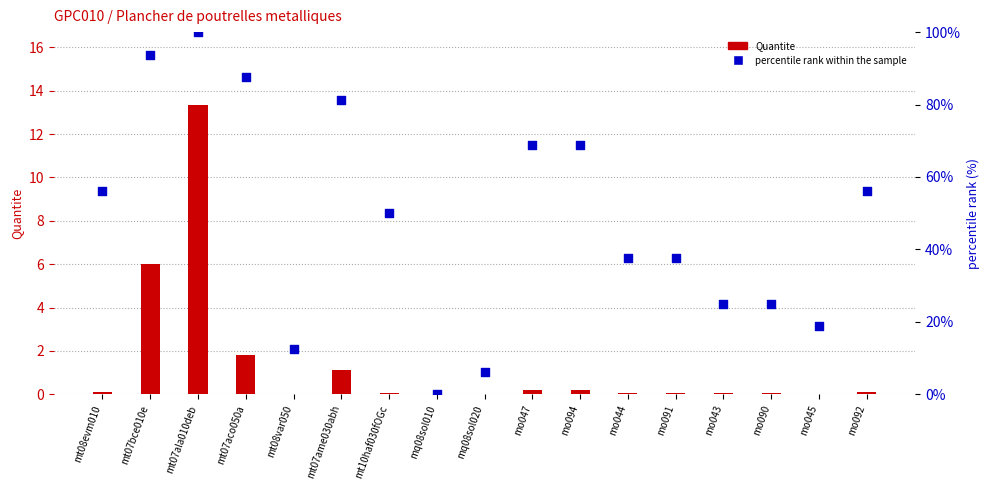

Which series reaches the maximum Y coordinate?

percentile rank within the sample